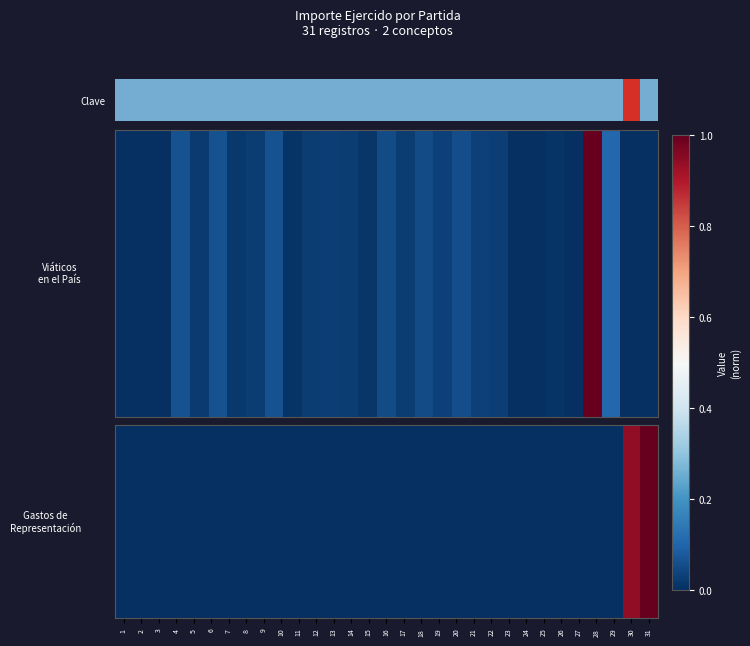

What value does the data have at 20?

0.2